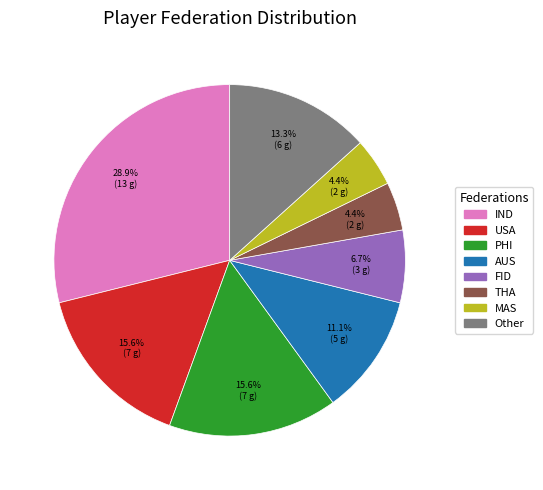

Does any single category account for the majority?

No